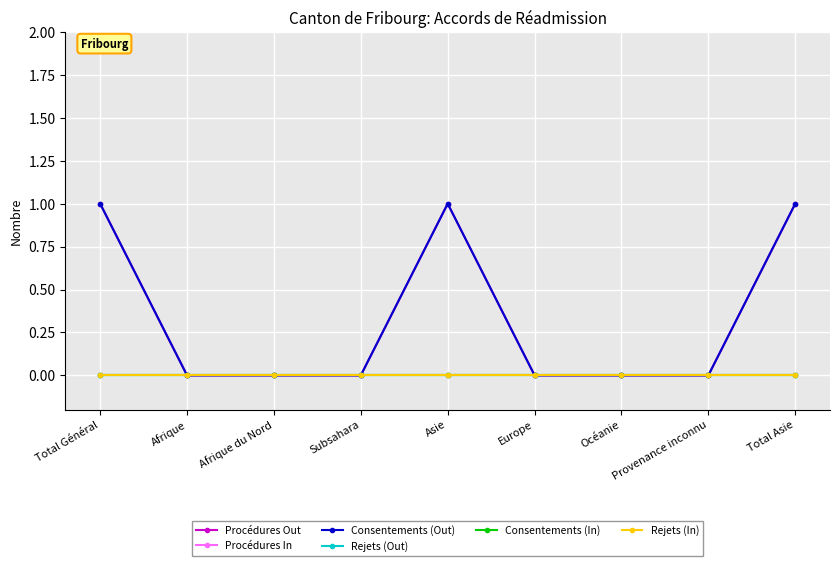

What are all the series names shown in the legend?

Procédures Out, Procédures In, Consentements (Out), Rejets (Out), Consentements (In), Rejets (In)